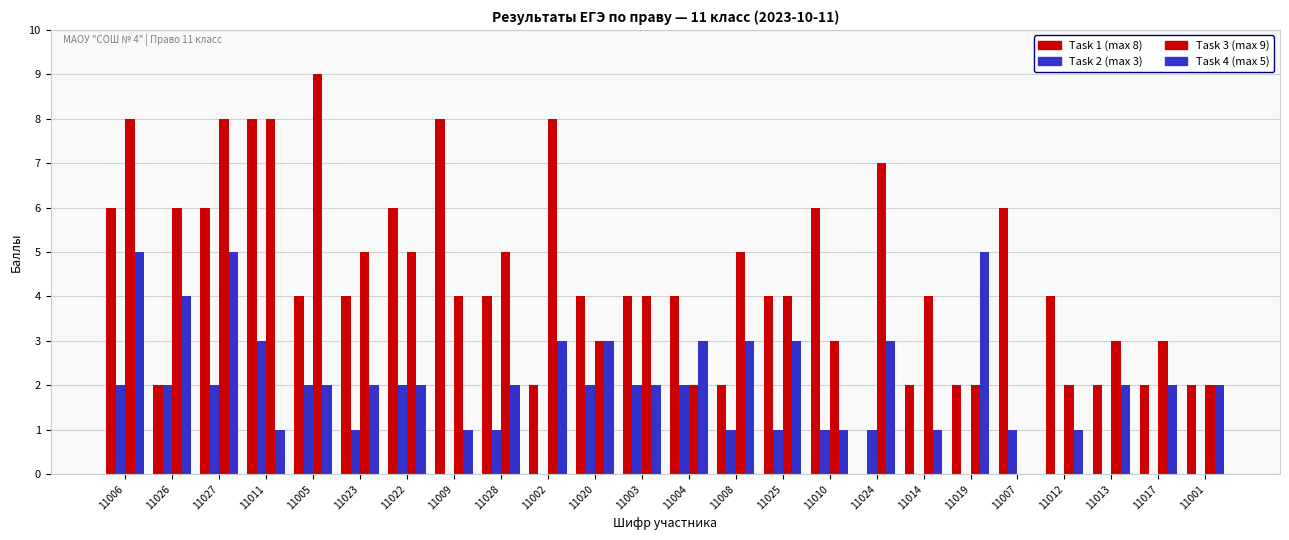

How many groups of bars are there?

24